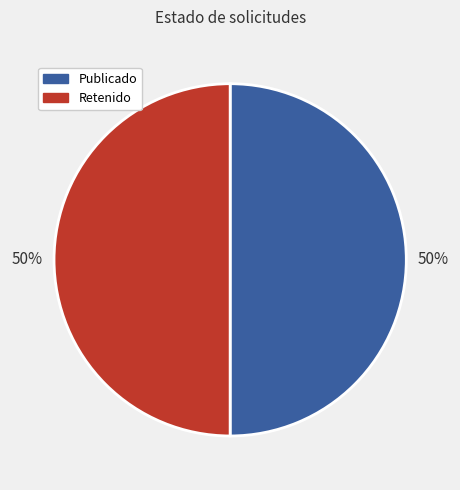

Count the number of slices in the pie.

2